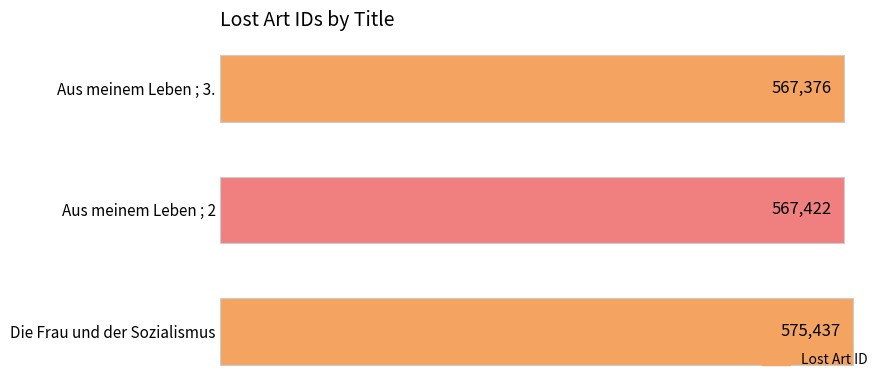

The value at Die Frau und der Sozialismus is 575437. True or false?

True